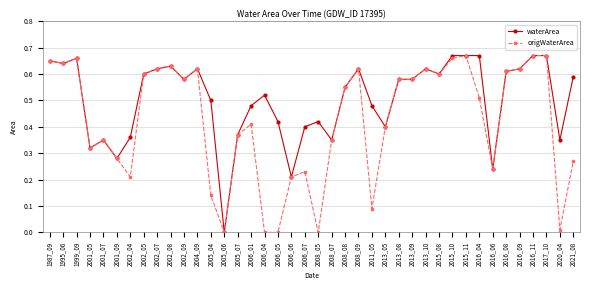

At which category does origWaterArea reach its first local peak?

1999_09